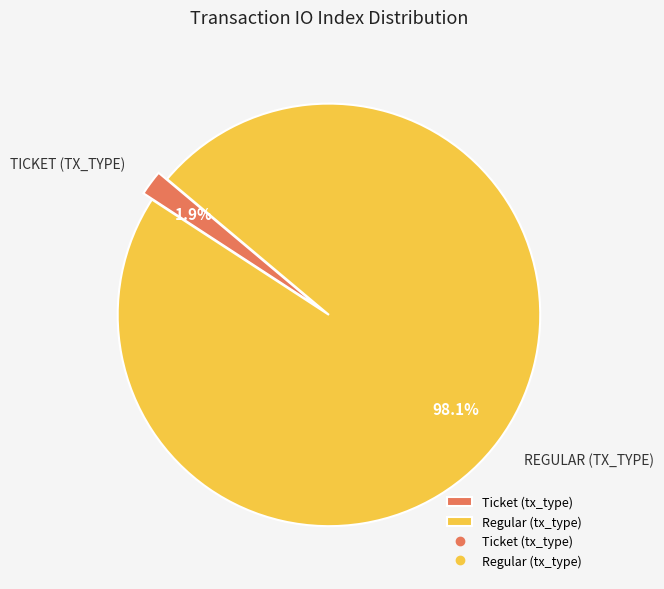

Is there any slice that represents more than half of the pie?

Yes